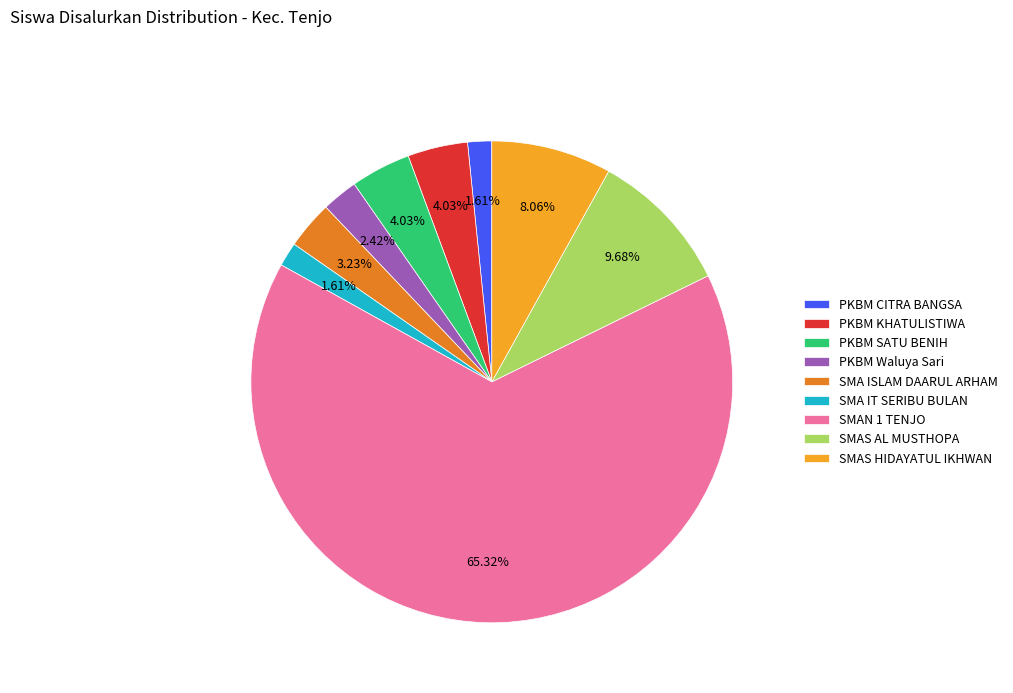

Is the sum of SMA ISLAM DAARUL ARHAM and PKBM SATU BENIH greater than half?

No